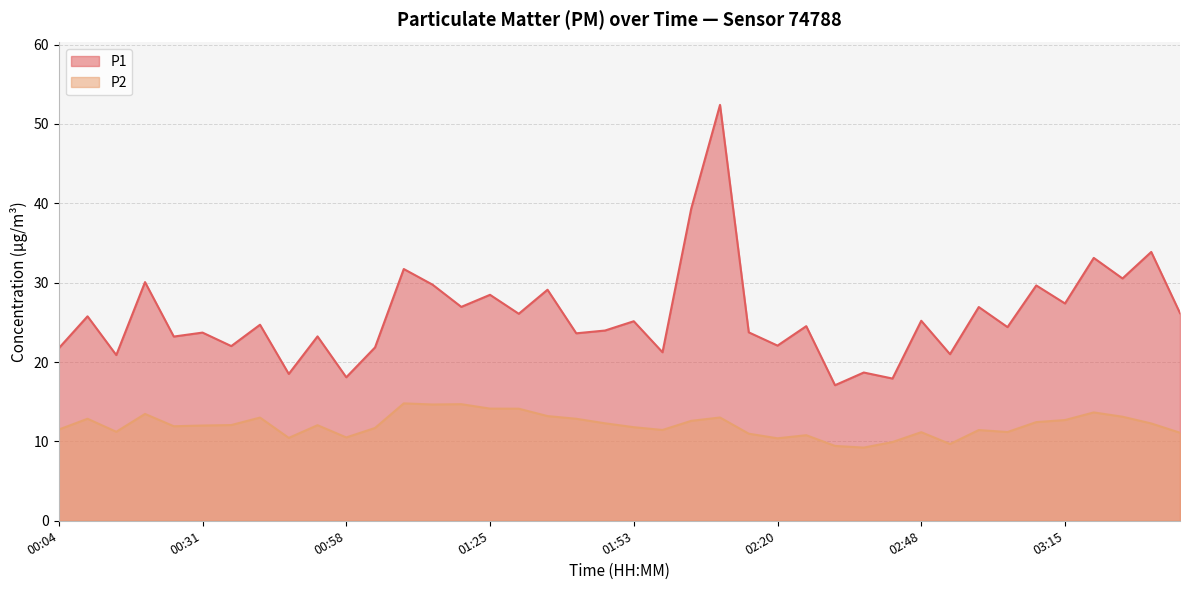

How many lines are shown in the chart?

2